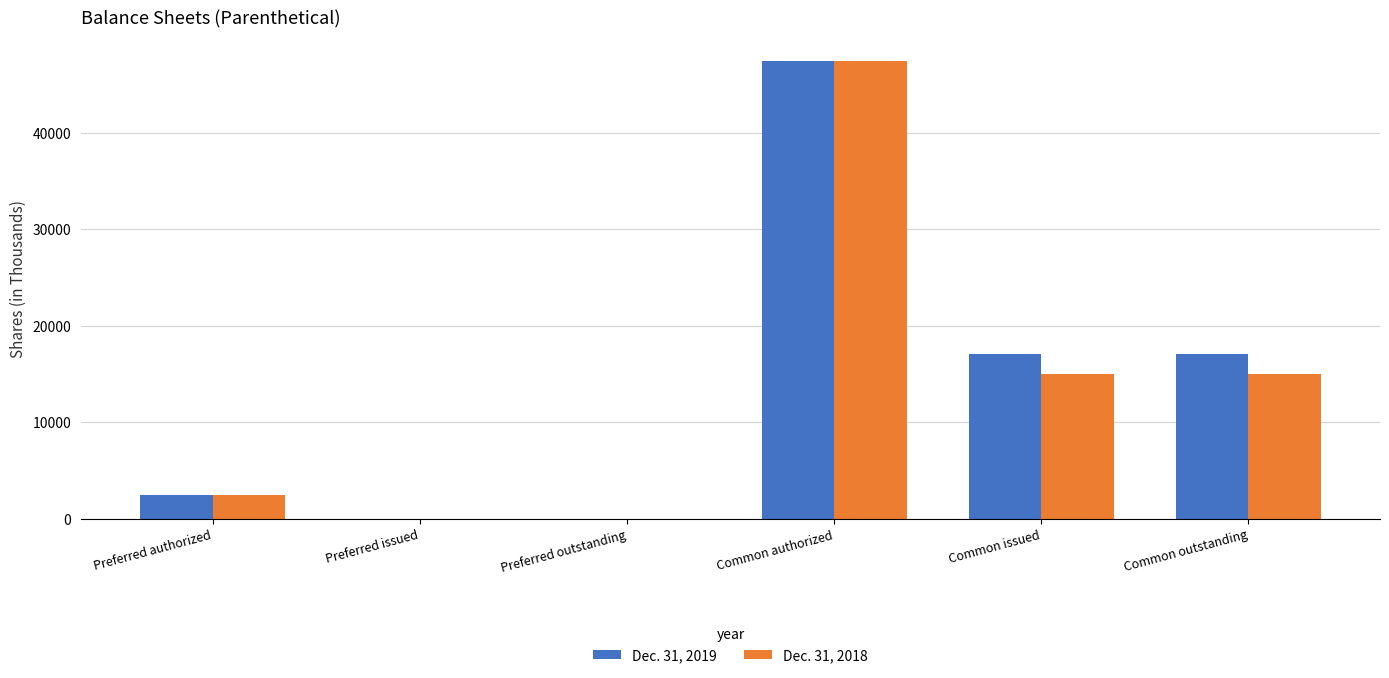

What is the greatest value displayed?

47500